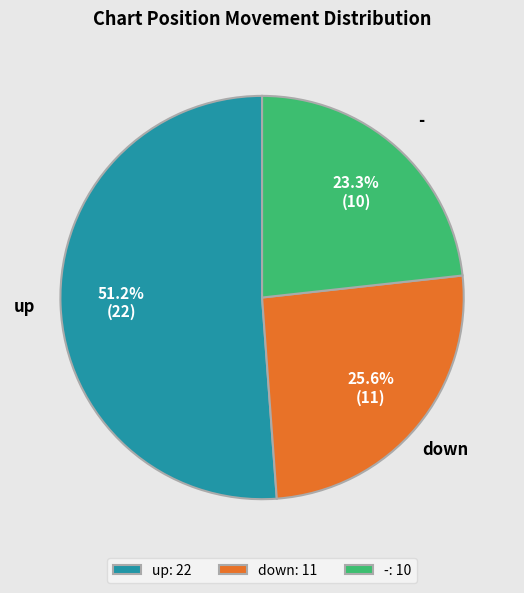

To the nearest percent, what is the average slice percentage?

33%